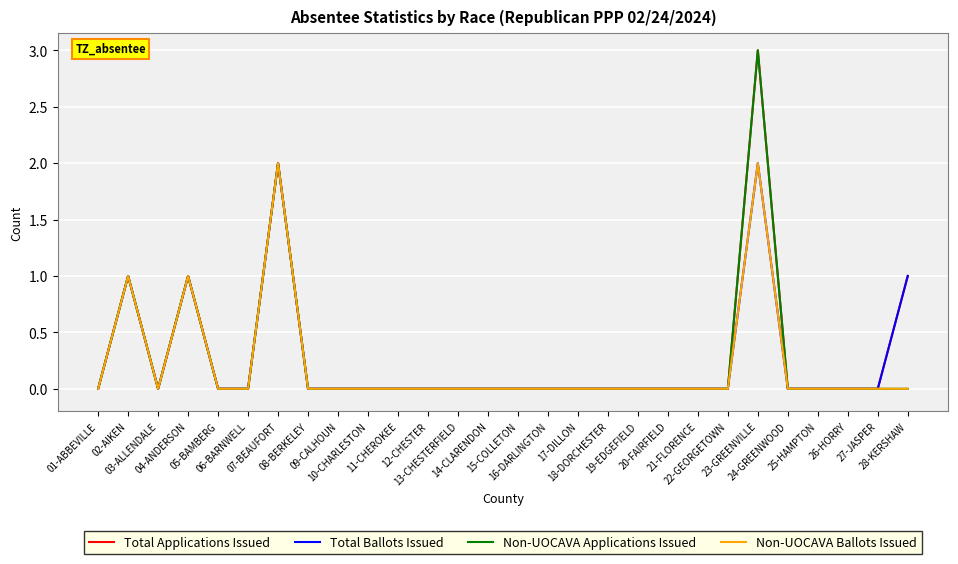

What is the sum of all Non-UOCAVA Ballots Issued values?

6